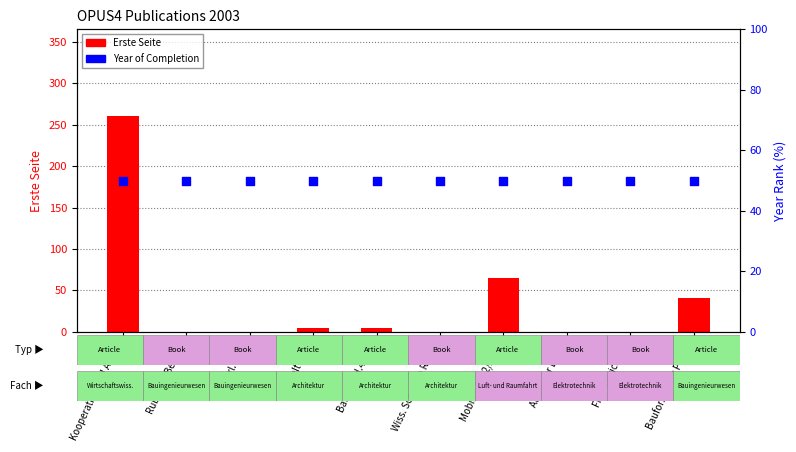

Which series reaches the maximum Y coordinate?

Erste Seite (page)